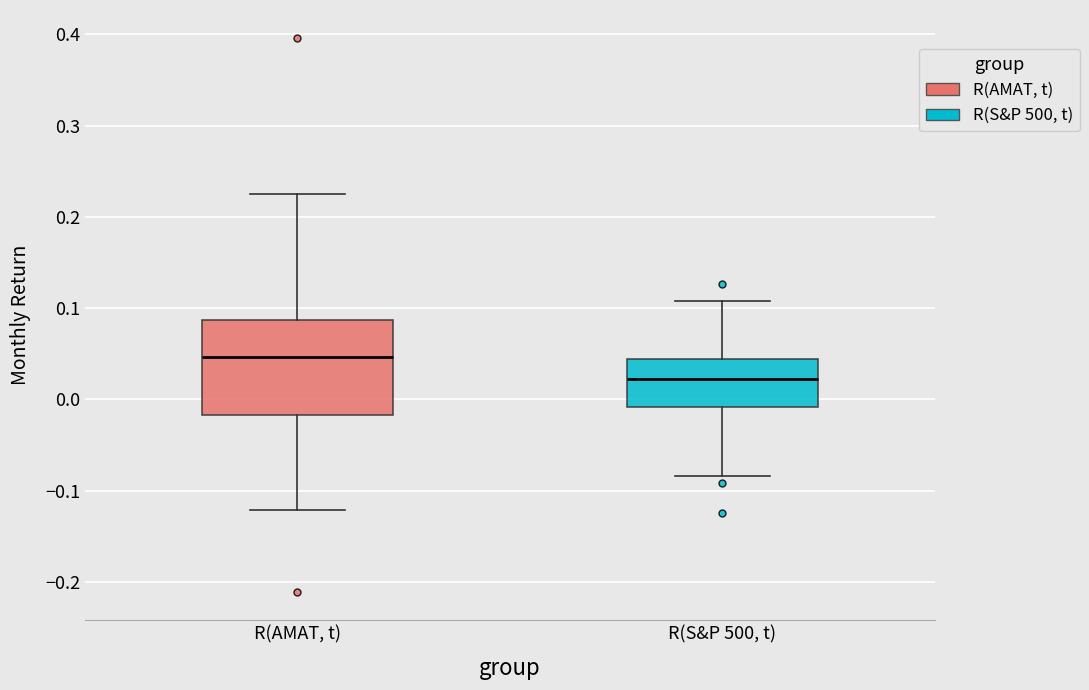

Reading left to right, transcribe this box plot: for each box, give where its median line is, the range the box spans, and where its two whiskers end, as read against the y-axis. The values are not printed on the chart, so give them approximately, as read against the axis.

R(AMAT, t): median 0.05, box -0.02 to 0.09, whiskers -0.12 to 0.22
R(S&P 500, t): median 0.02, box -0.01 to 0.04, whiskers -0.08 to 0.11